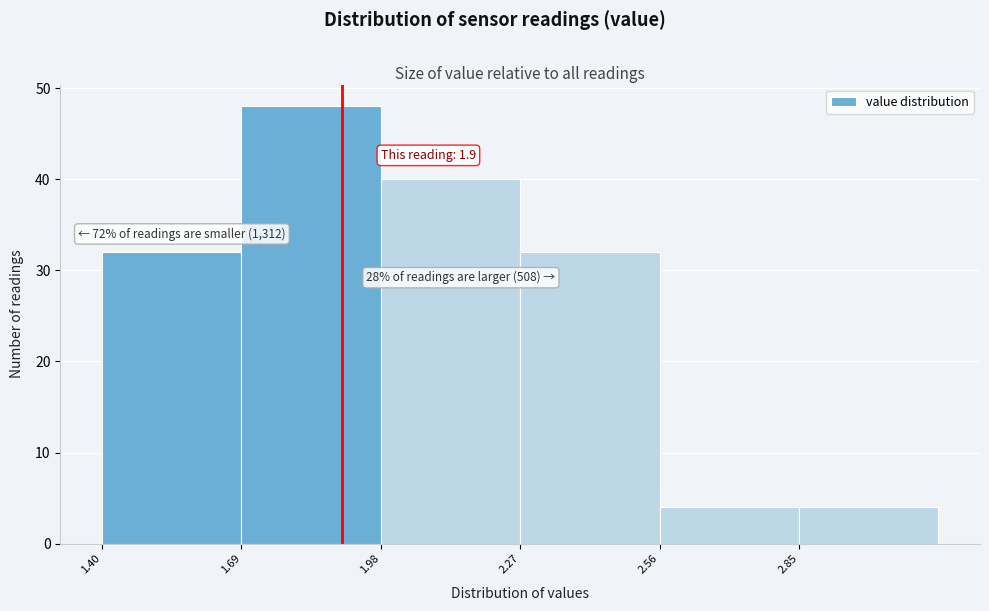

Over which range of the x-axis is the bar tallest?

1.69 to 1.98